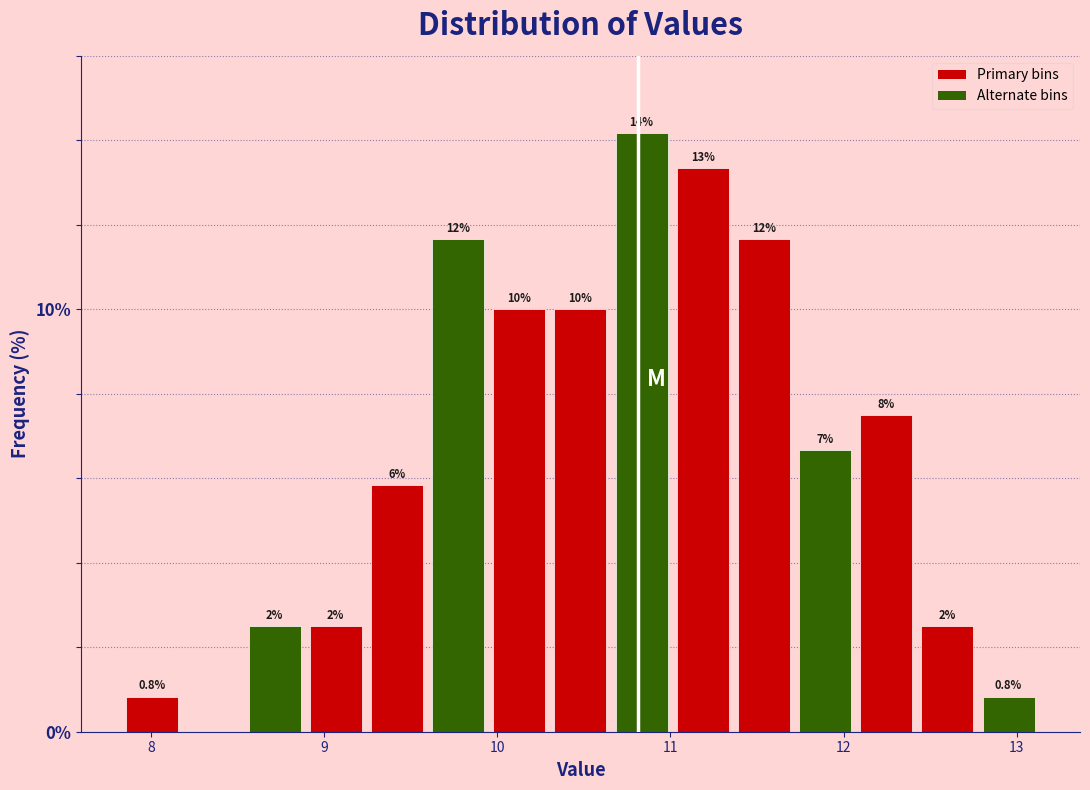

Around what value on the x-axis is the tallest bar? Give the approximate position of its centre, as read against the axis.

10.8